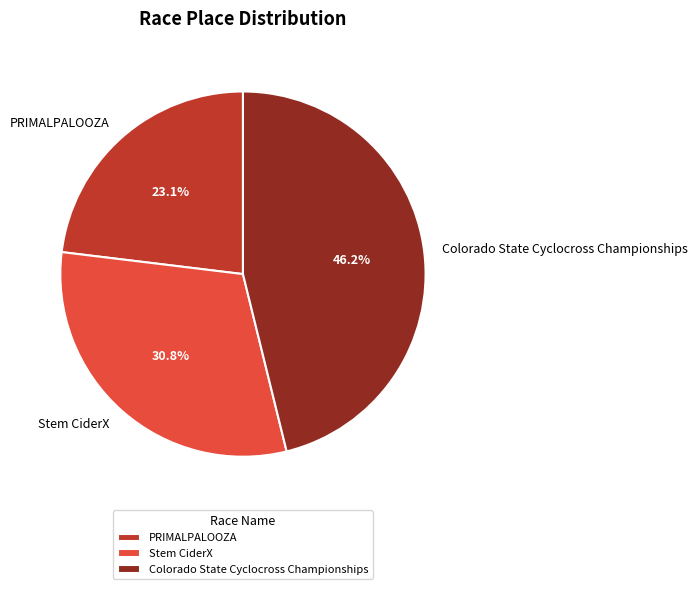

What percentage is the Stem CiderX slice, to the nearest percent?

31%